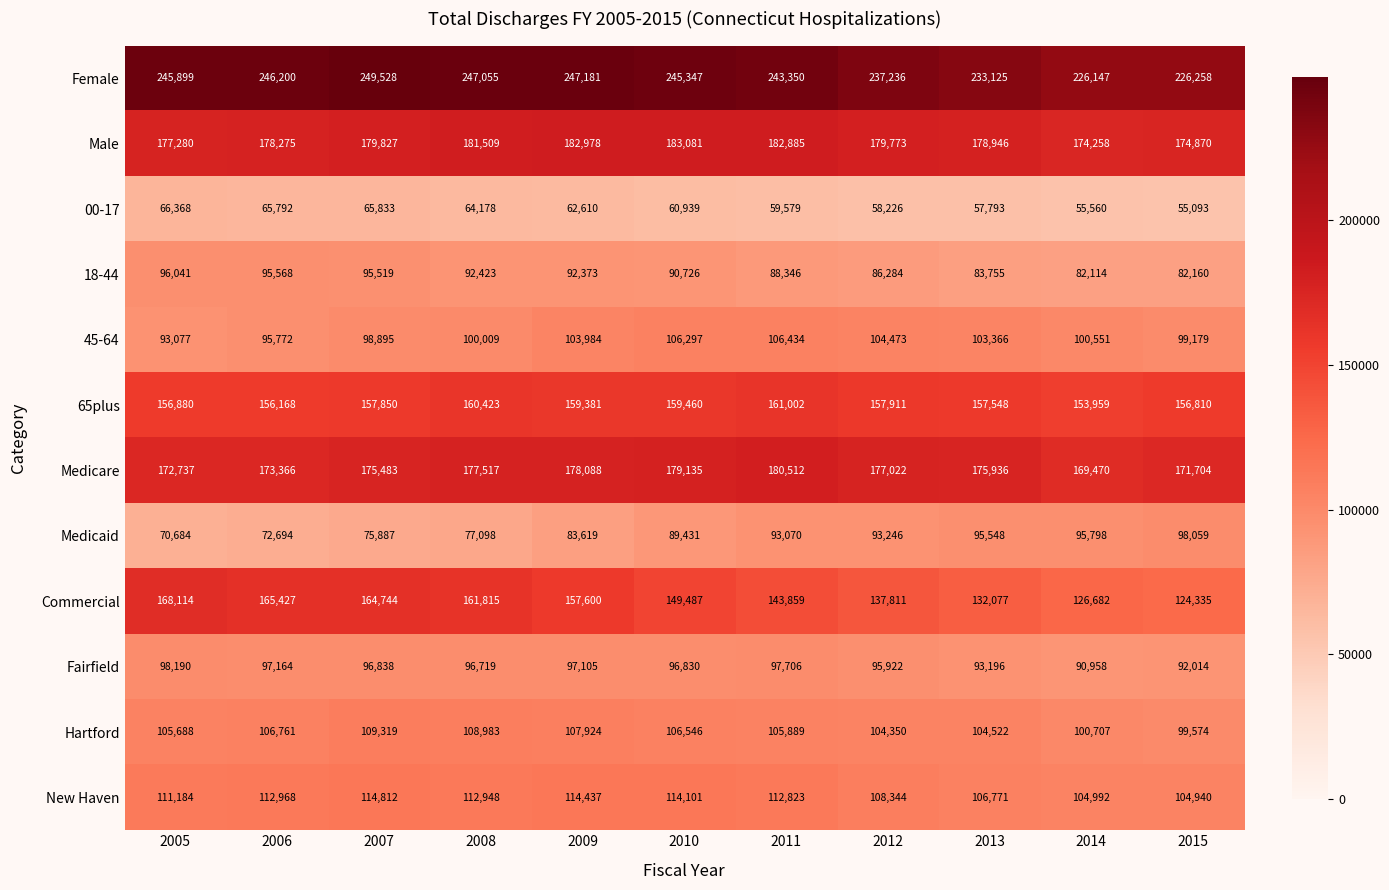

At 2012, list the series in order from smallest to largest.

00-17, 18-44, Medicaid, Fairfield, Hartford, 45-64, New Haven, Commercial, 65plus, Medicare, Male, Female